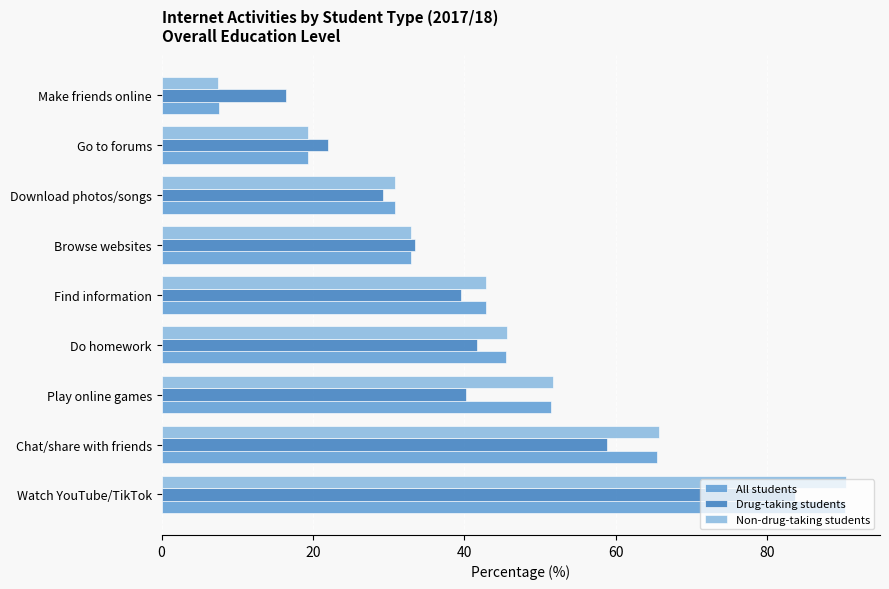

Is the value of All students at Play online games greater than the value of Non-drug-taking students at Find information?

Yes